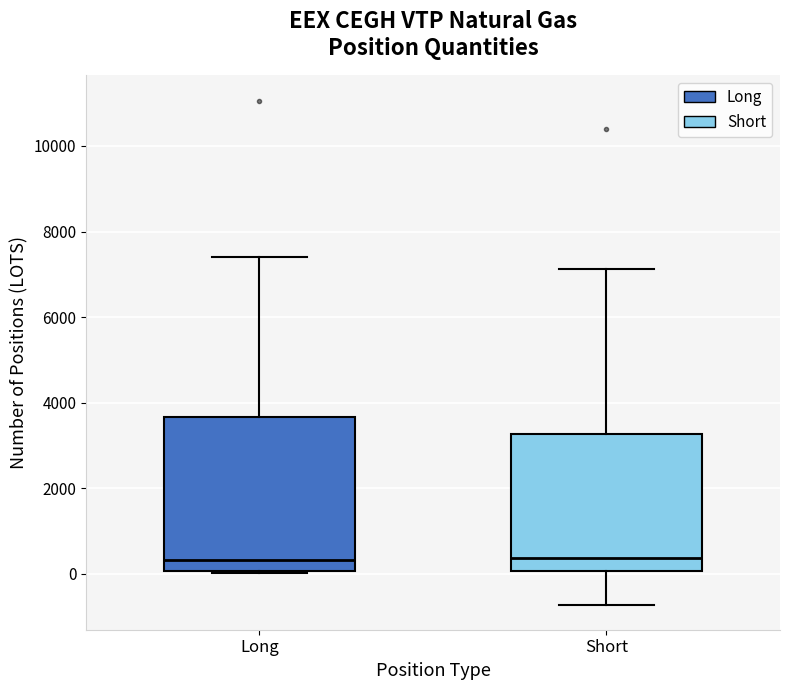

Reading left to right, transcribe this box plot: for each box, give where its median line is, the range the box spans, and where its two whiskers end, as read against the y-axis. The values are not printed on the chart, so give them approximately, as read against the axis.

Long: median 400, box 0 to 3600, whiskers 0 to 7400
Short: median 400, box 0 to 3200, whiskers -800 to 7200